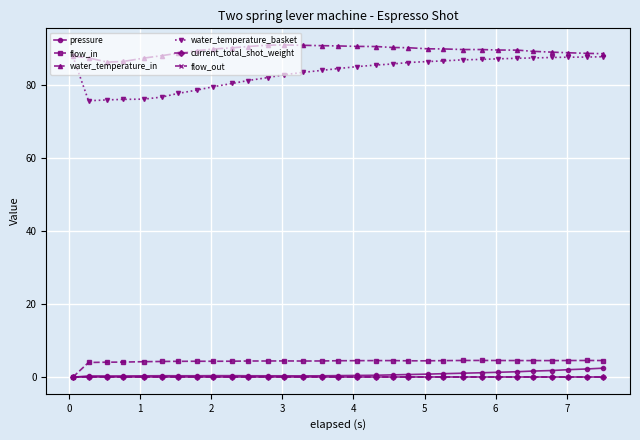

Reading left to right, transcribe all the data shown in this chart.

pressure: 0.0	0.3	0.3	0.3	0.4	0.4	0.4	0.4	0.4	0.4	0.4	0.4	0.4	0.4	0.4	0.4	0.5	0.5	0.6	0.7	0.8	1.0	1.1	1.2	1.3	1.5	1.7	1.8	2.1	2.3	2.5
flow_in: 0.0	4.0	4.1	4.1	4.2	4.3	4.3	4.4	4.4	4.4	4.4	4.4	4.5	4.4	4.5	4.5	4.5	4.5	4.5	4.5	4.5	4.5	4.6	4.6	4.6	4.6	4.5	4.5	4.6	4.6	4.6
water_temperature_in: 88.0	87.5	86.4	86.6	87.5	88.2	88.8	89.5	90.0	90.3	90.7	91.0	91.1	91.0	90.9	90.8	90.7	90.7	90.4	90.3	90.0	90.0	89.8	89.8	89.7	89.7	89.3	89.1	88.9	88.8	88.7
water_temperature_basket: 88.0	75.8	76.0	76.2	76.2	76.8	77.8	78.7	79.6	80.5	81.3	82.1	82.9	83.5	84.1	84.6	85.1	85.6	85.9	86.3	86.5	86.7	87.0	87.1	87.3	87.4	87.5	87.7	87.7	87.8	87.8
current_total_shot_weight: 0.0	0.0	0.0	0.0	0.0	0.0	0.0	0.0	0.0	0.0	0.0	0.0	0.0	0.0	0.0	0.0	0.0	0.0	0.0	0.0	0.0	0.0	0.0	0.0	0.0	0.0	0.0	0.0	0.0	0.0	0.0
flow_out: 0.0	0.0	0.0	0.0	0.0	0.0	0.0	0.0	0.0	0.0	0.0	0.0	0.0	0.0	0.0	0.0	0.0	0.0	0.0	0.0	0.0	0.0	0.0	0.0	0.0	0.0	0.0	0.0	0.0	0.0	0.0